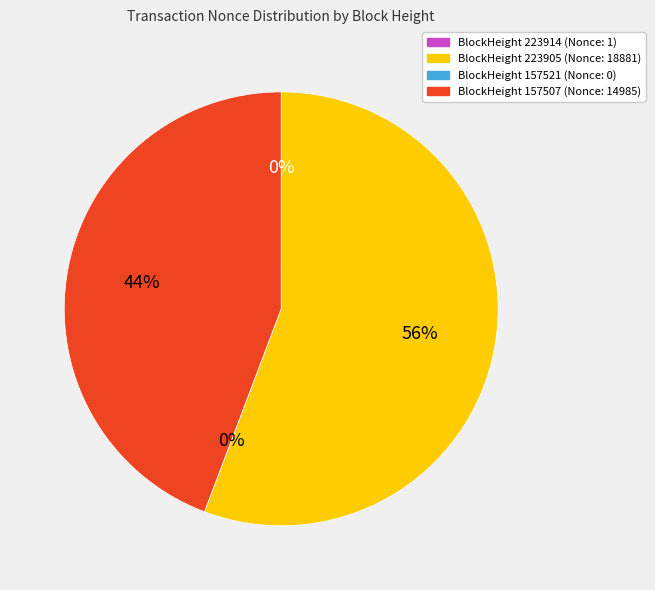

Which slice is the smallest?

157521